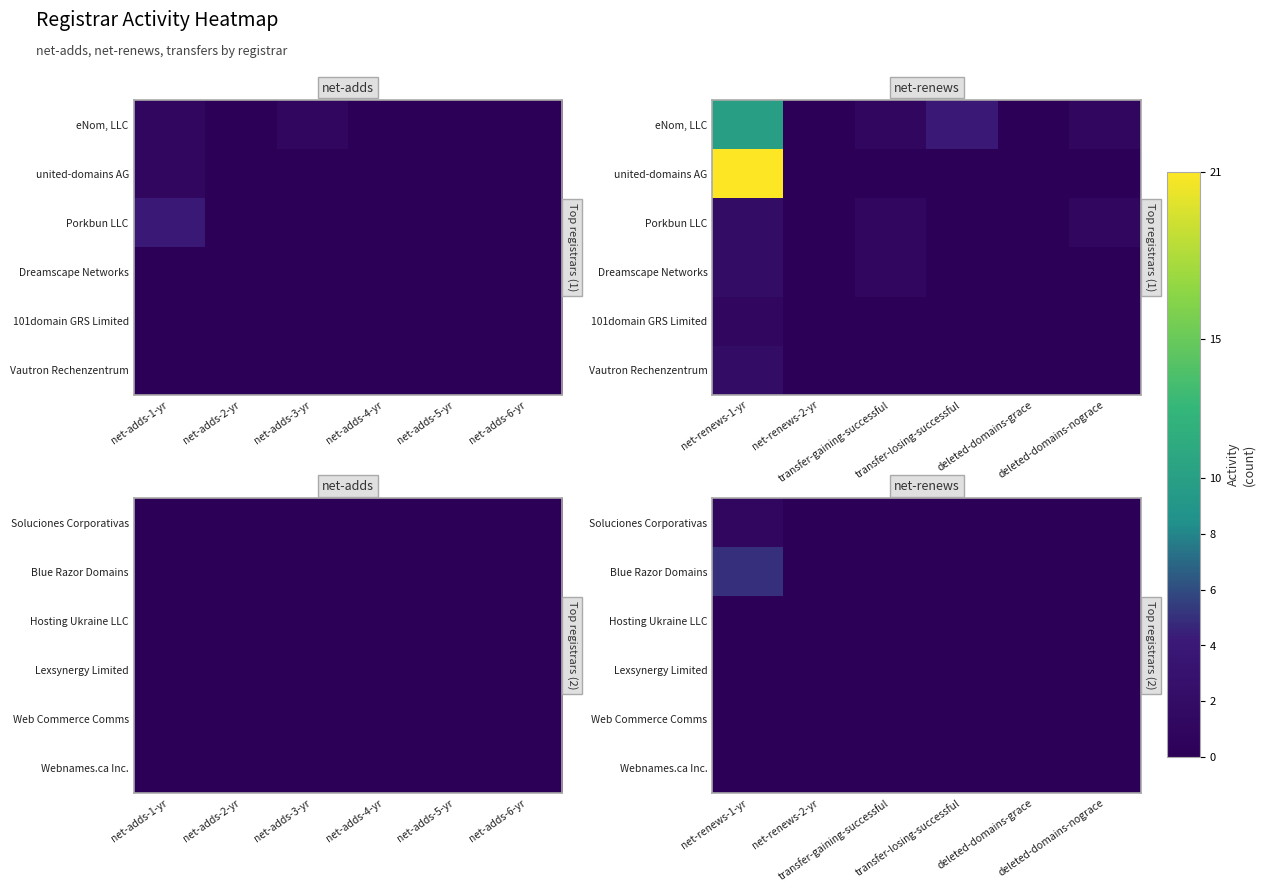

How many data points does each series have?

6